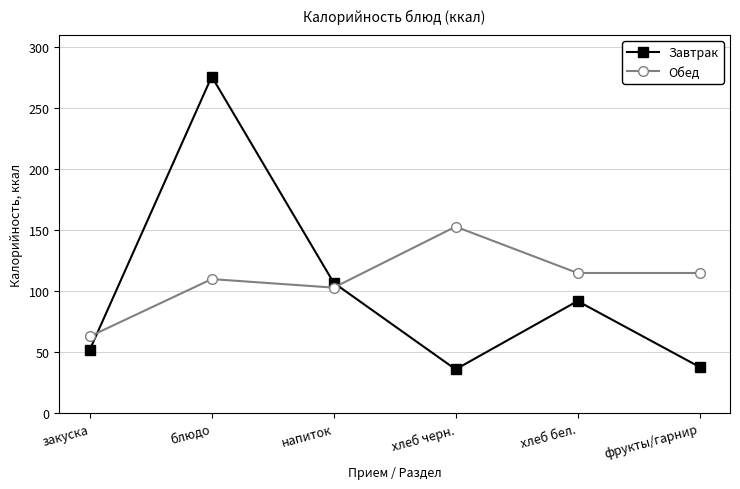

At which category does Завтрак reach its first local peak?

блюдо